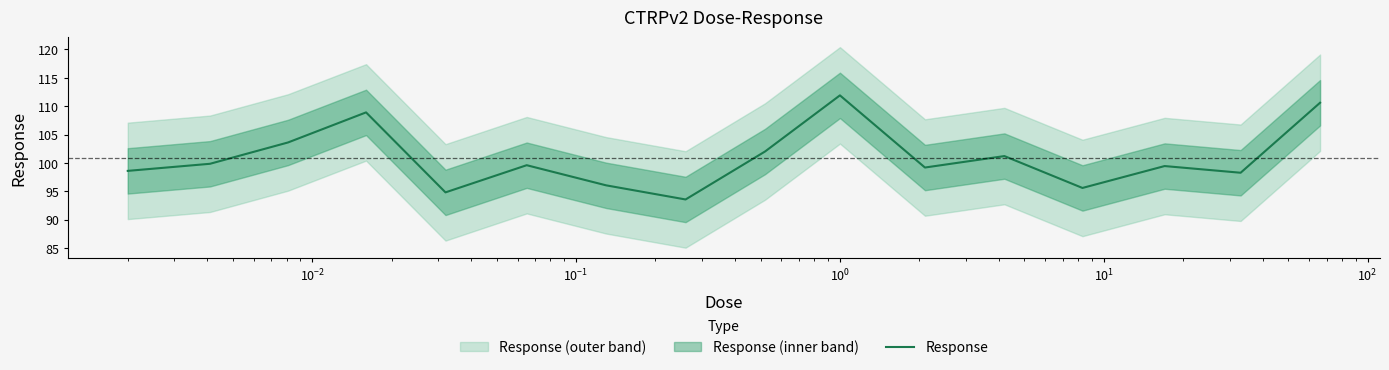

How many lines are shown in the chart?

1